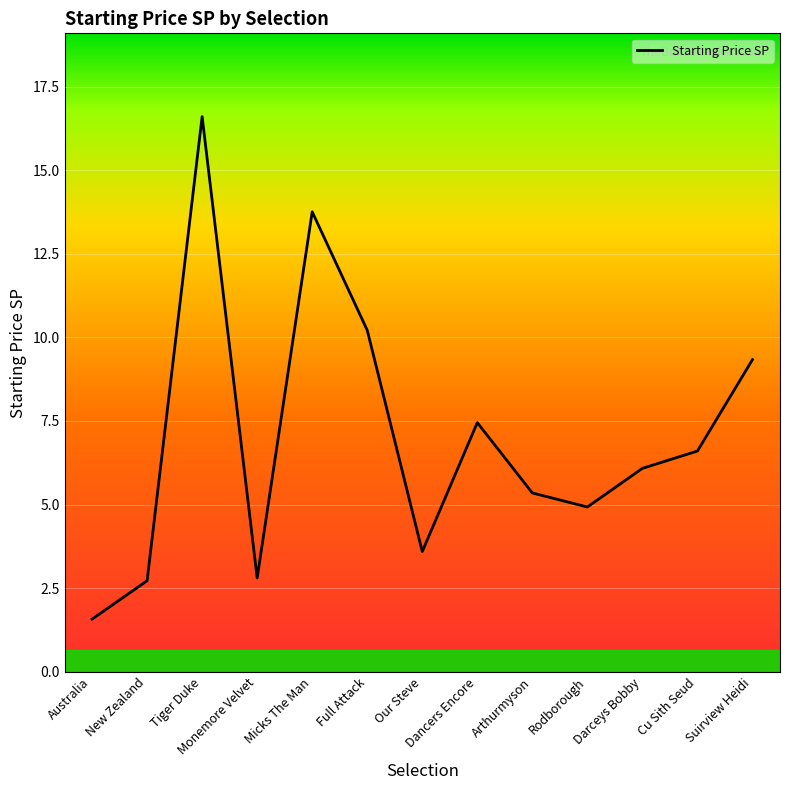

How many interior local valleys (lower than both neighbors) does the data have?

3